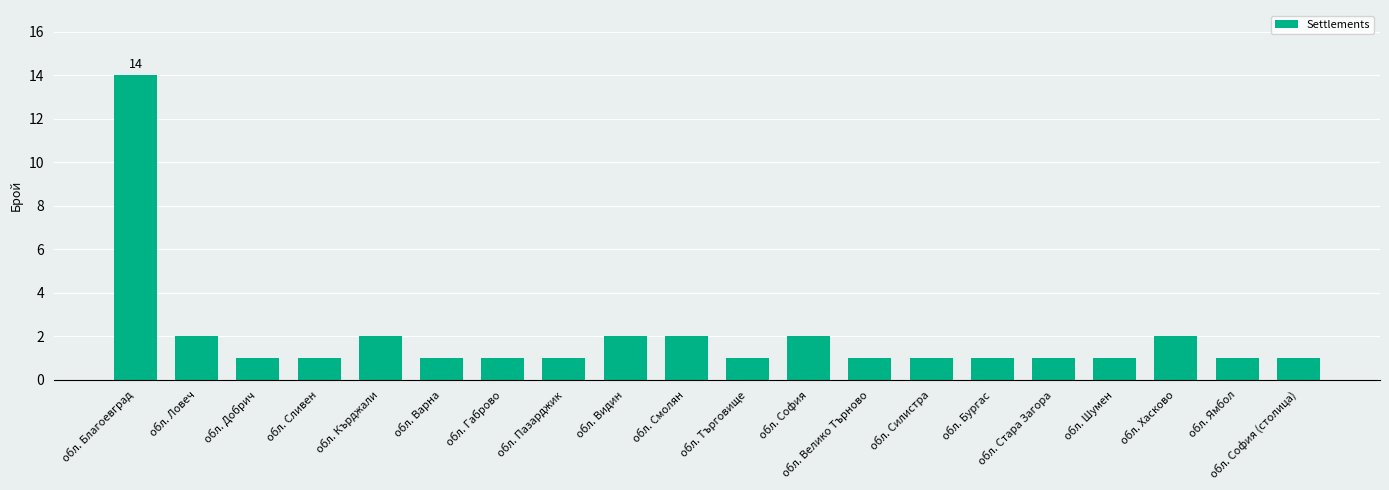

Reading left to right, extract all data points from this chart.

14	2	1	1	2	1	1	1	2	2	1	2	1	1	1	1	1	2	1	1